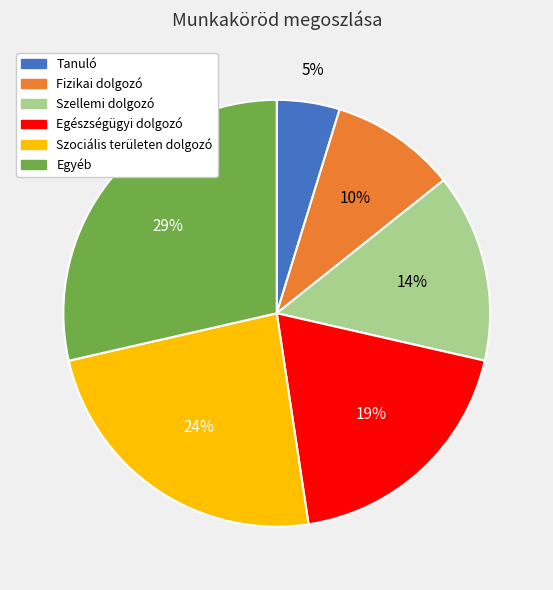

Which category has the smallest portion of the pie?

Tanuló